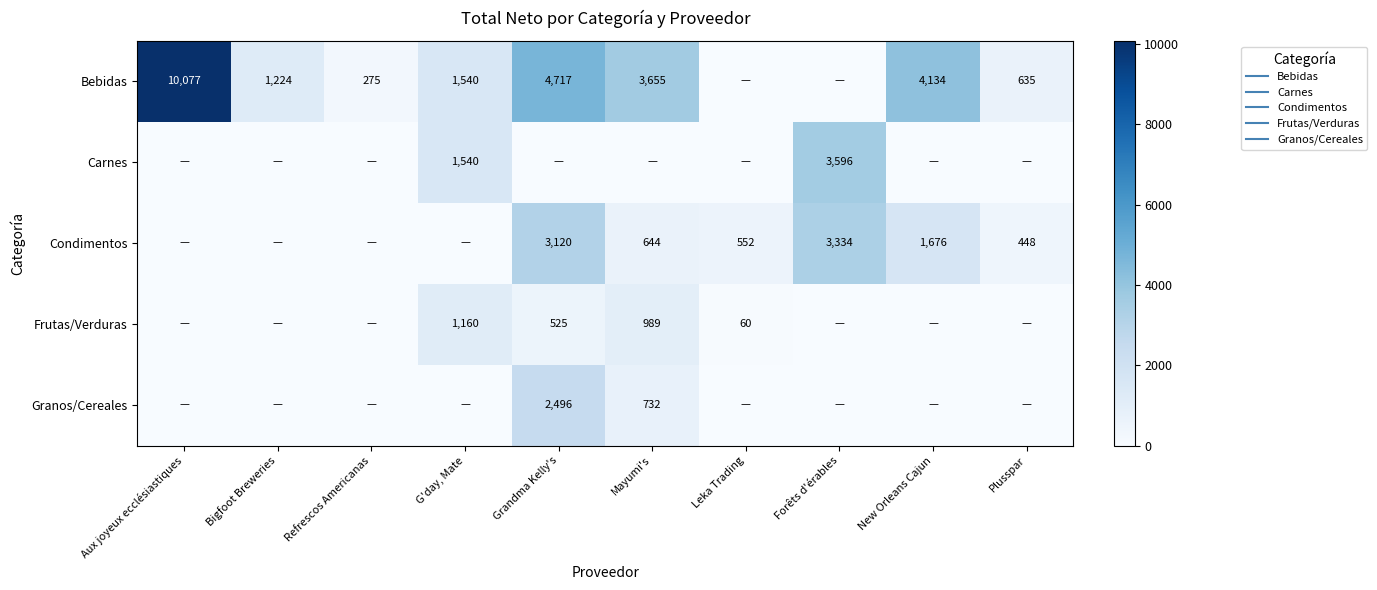

What is the sum of the Condimentos values at New Orleans Cajun and Plusspar?

2123.8